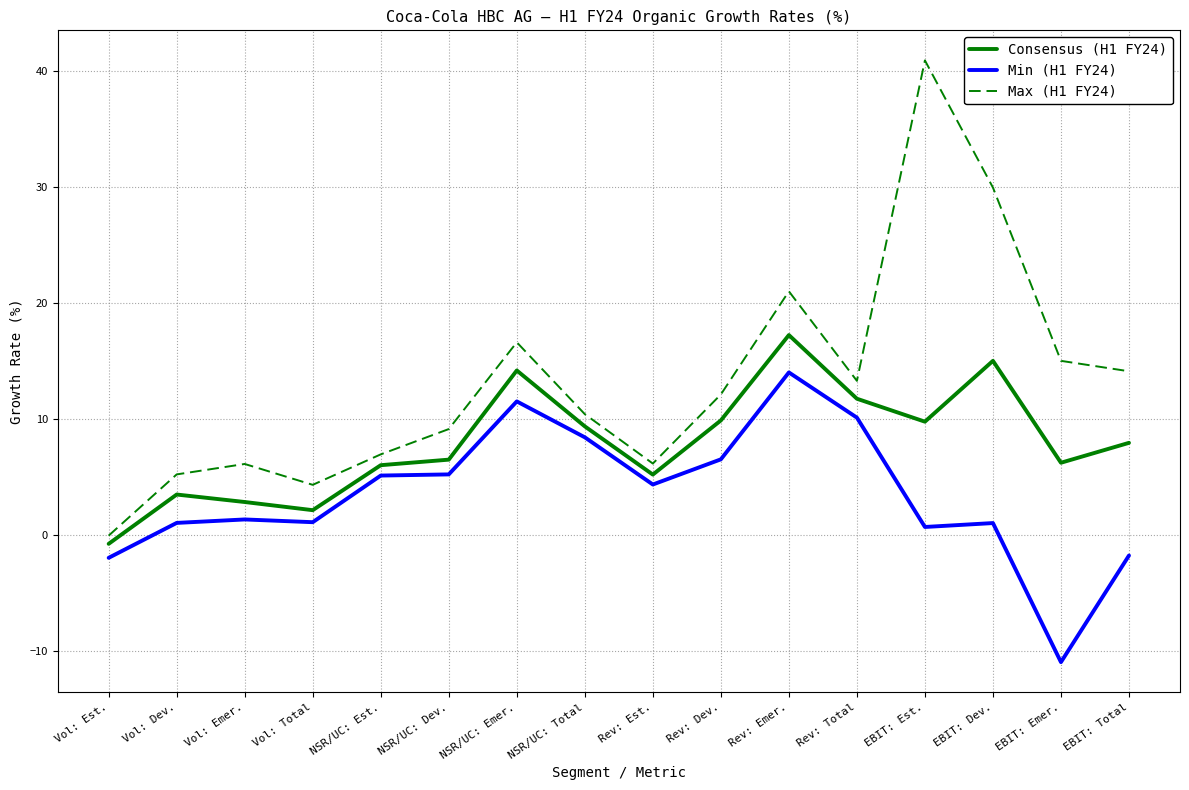

Is it true that Max (H1 FY24) equals 27.6 at Rev: Emer.?

False